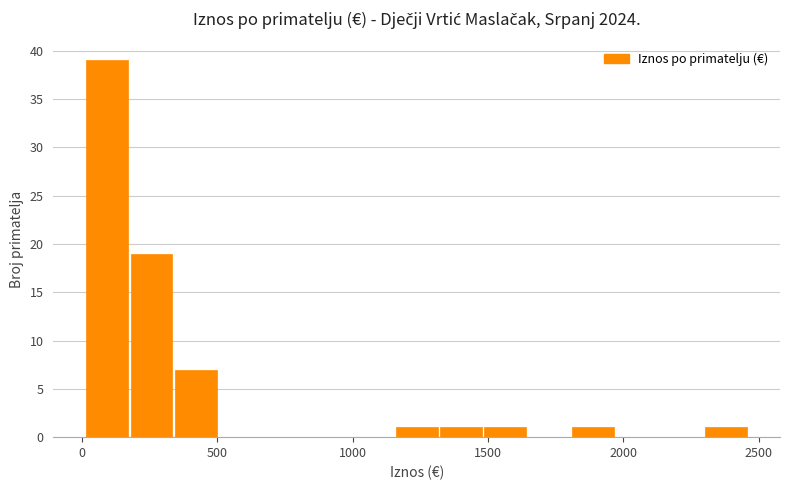

Read against the x-axis, roughly where is the centre of the tallest bar?

100